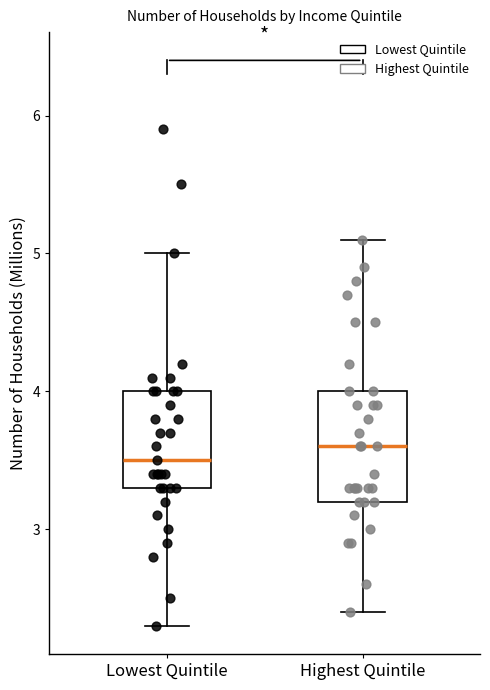

Reading left to right, read every box against the y-axis: the position of its median line, the range the box covers, and the ends of its whiskers. The values are not printed on the chart, so give them approximately, as read against the axis.

Lowest Quintile: median 3.5, box 3.3 to 4.0, whiskers 2.3 to 5.0
Highest Quintile: median 3.6, box 3.2 to 4.0, whiskers 2.4 to 5.1